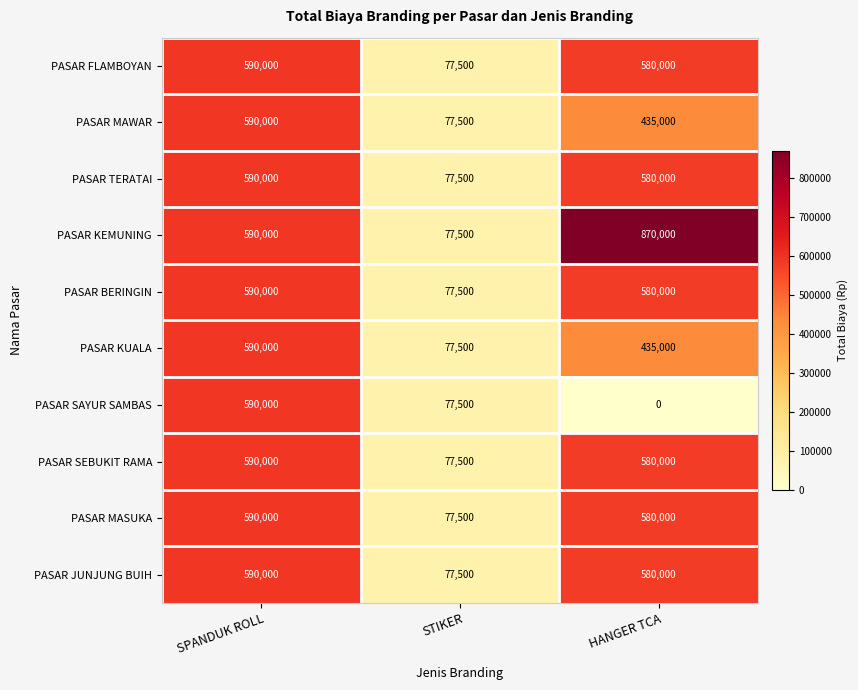

What is the highest value of the PASAR TERATAI series?

590000